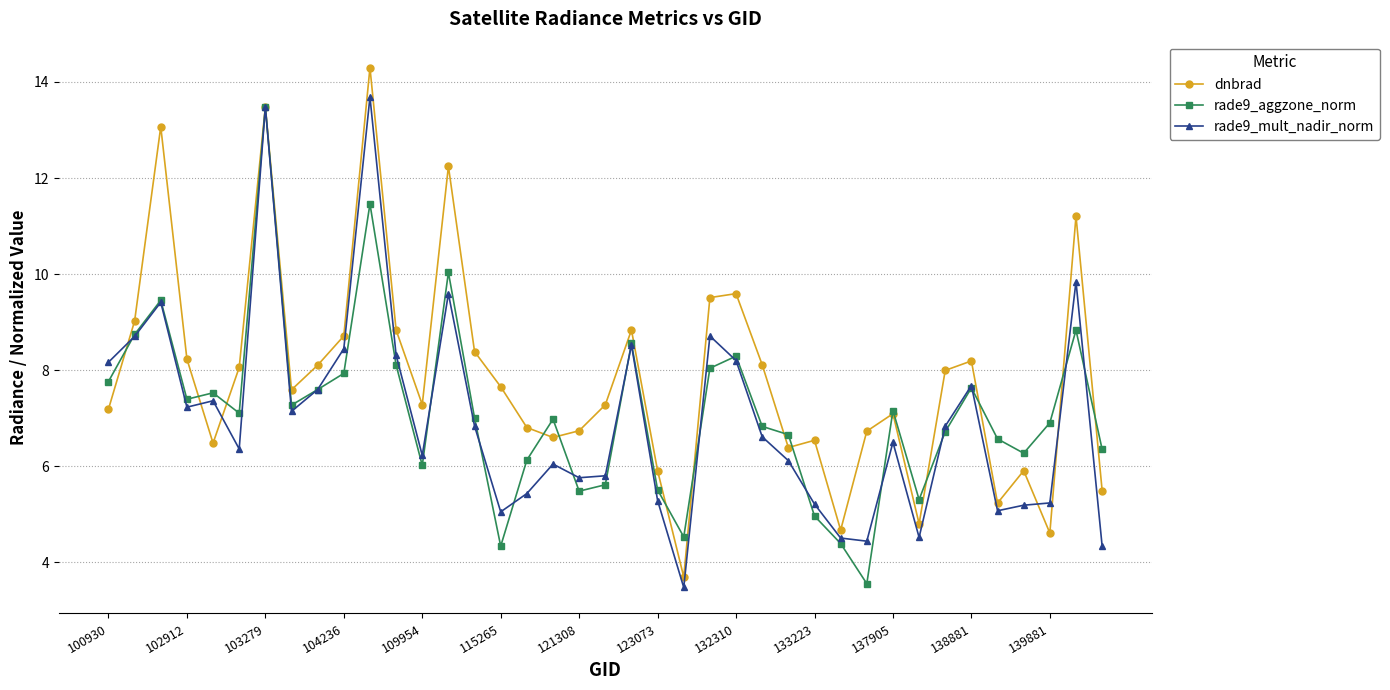

How many distinct data groups are displayed?

3